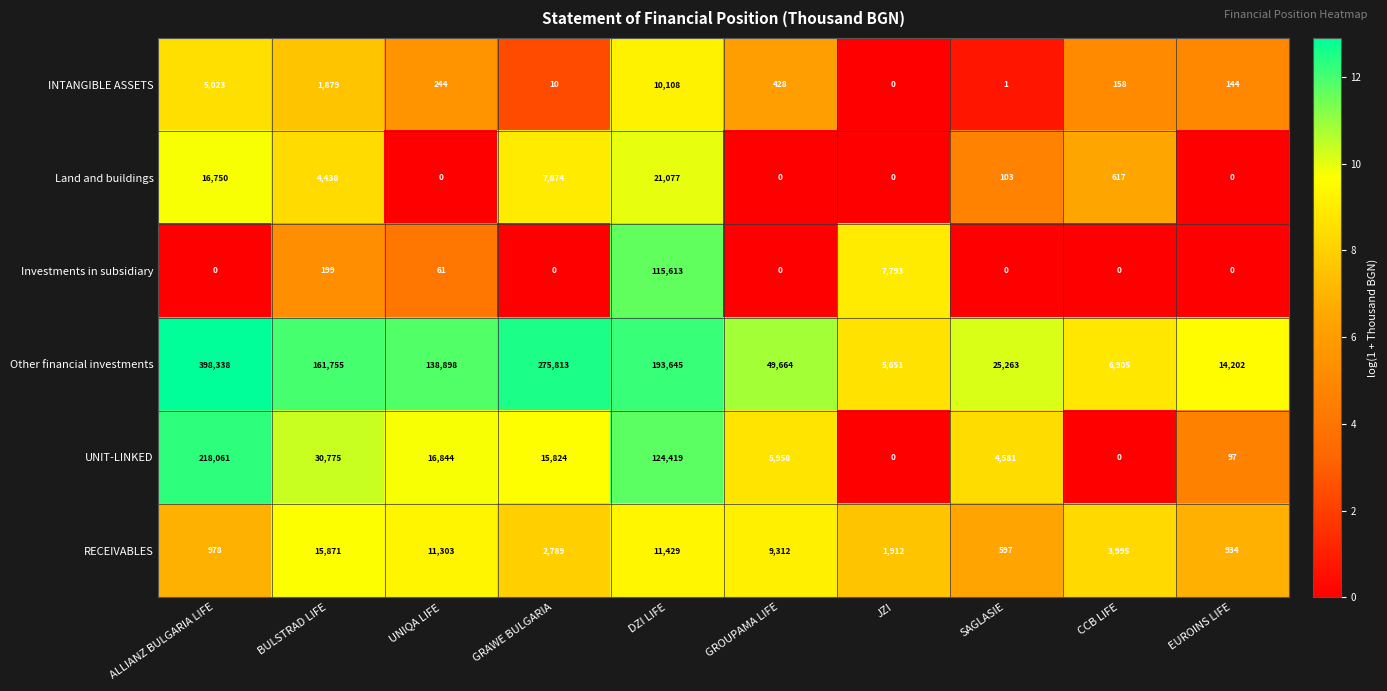

Which category has the highest value across all series?

ALLIANZ BULGARIA LIFE